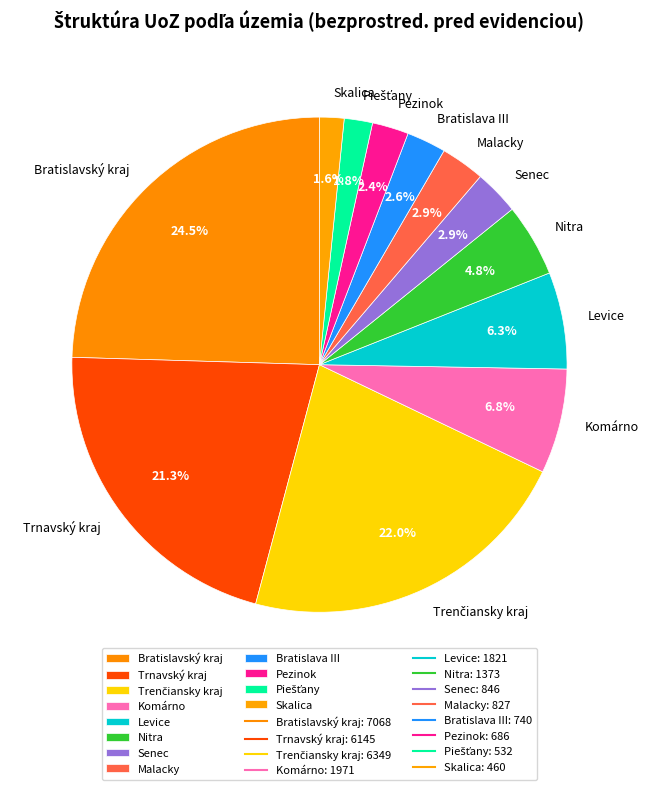

What is the ratio of the value at Bratislava III to the value at Levice?

0.4